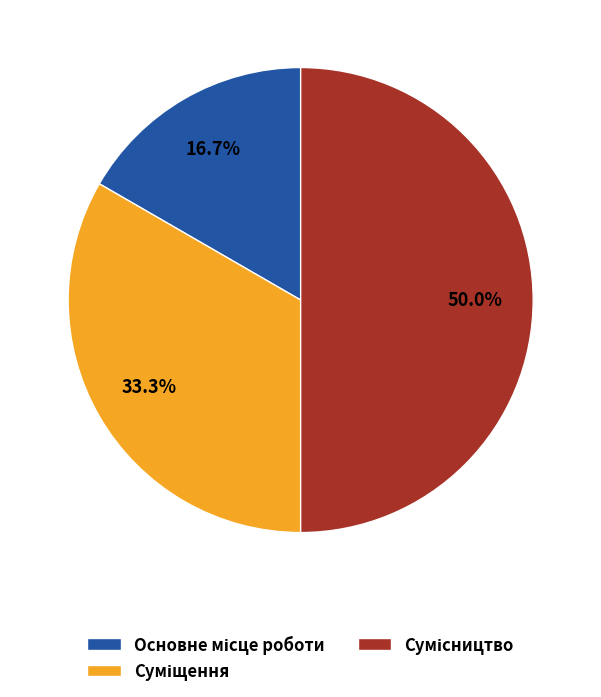

Count the number of slices in the pie.

3